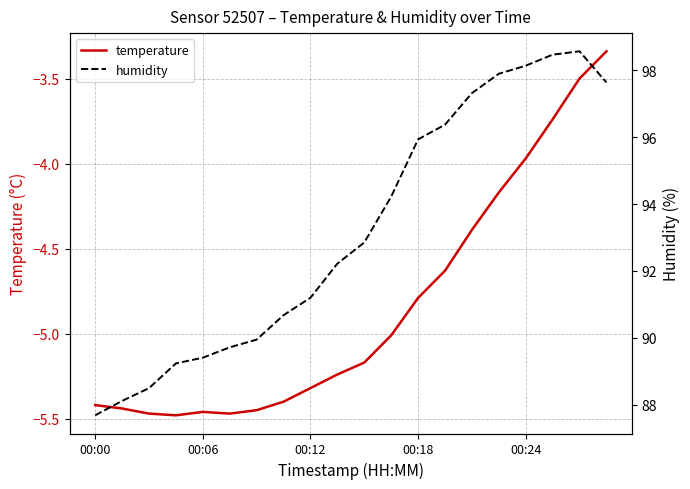

At which label is temperature closest to -4?

00:24